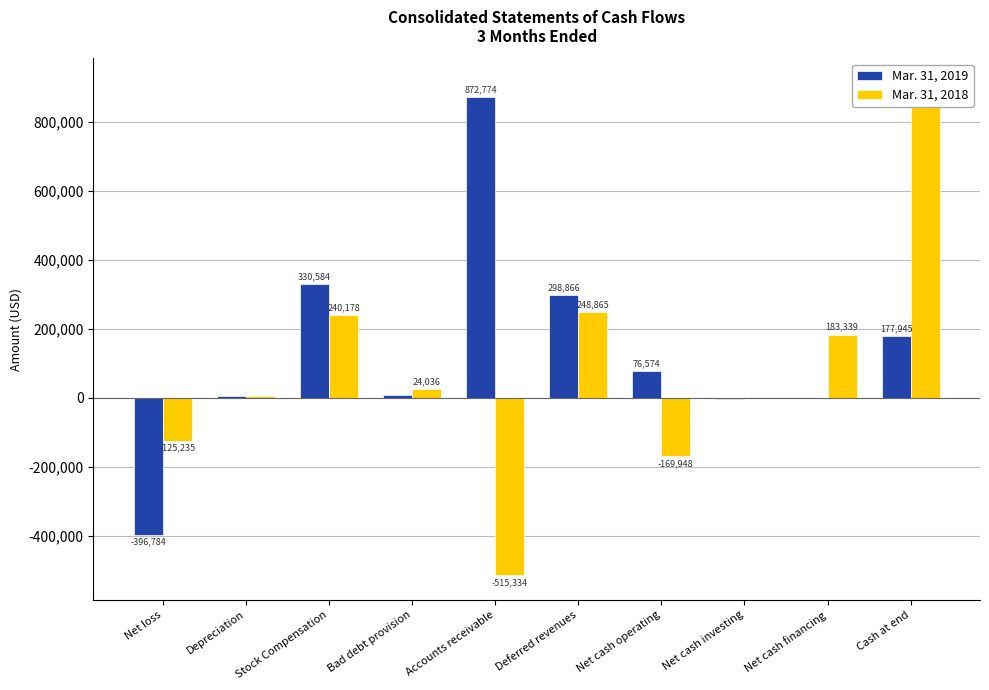

Are the bars grouped side by side (vs. stacked)?

Yes